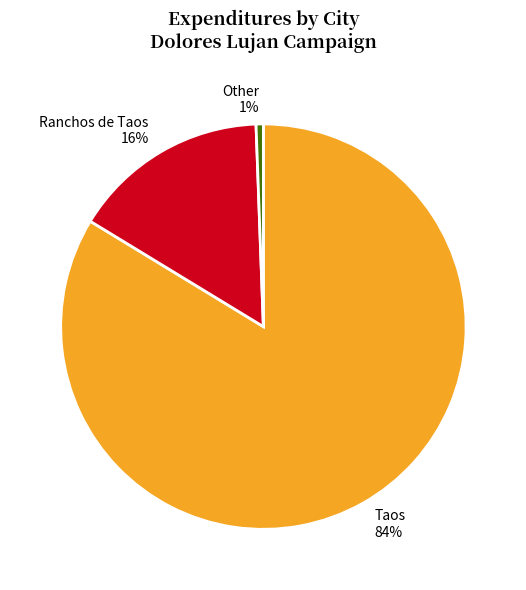

Between Taos and Other, which is larger?

Taos